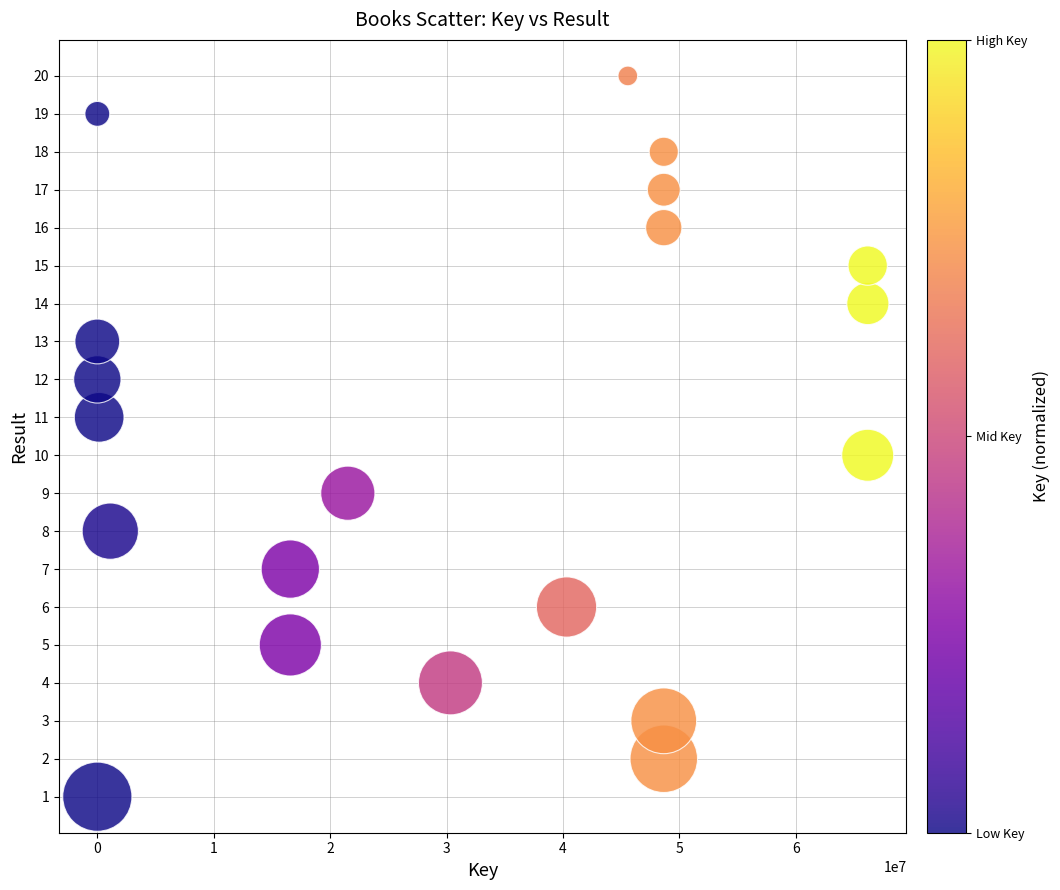

What is the range of Y values (max minus min)?

19